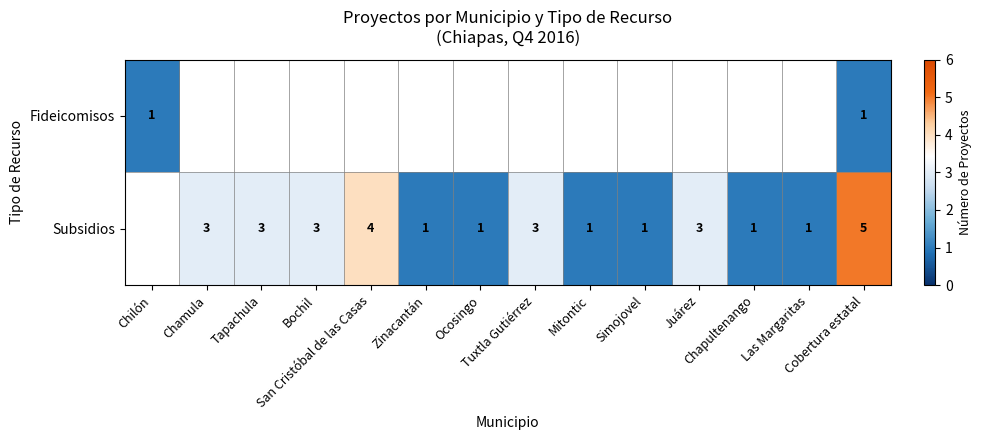

Is it true that Subsidios equals 0.4 at Zinacantán?

False